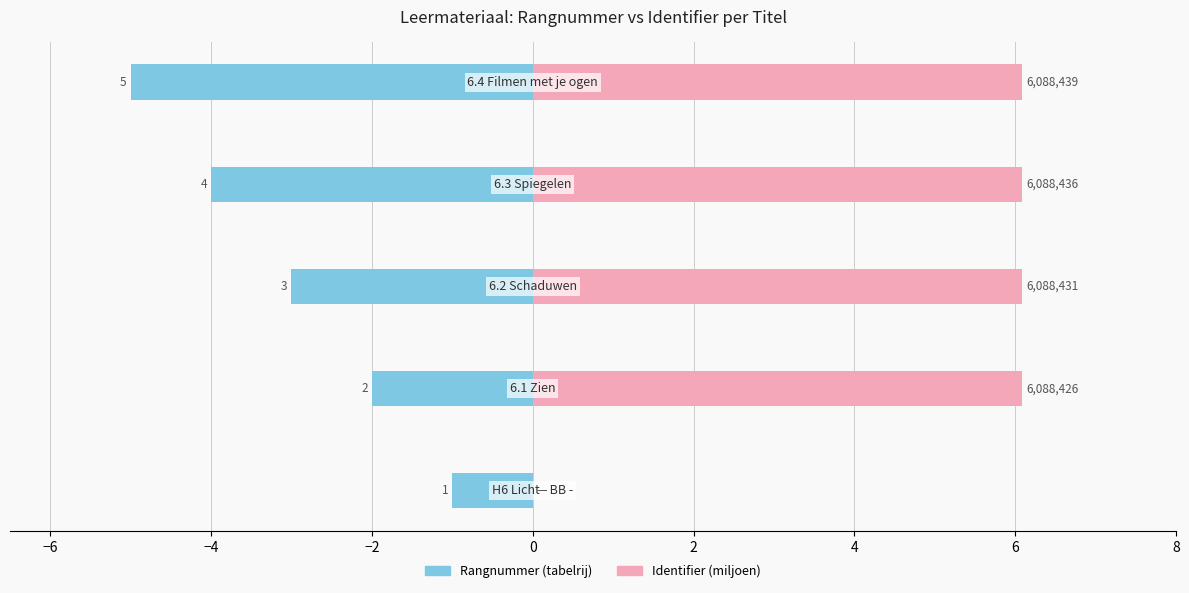

What is the approximate value of Identifier (miljoen) at 0?

6.1